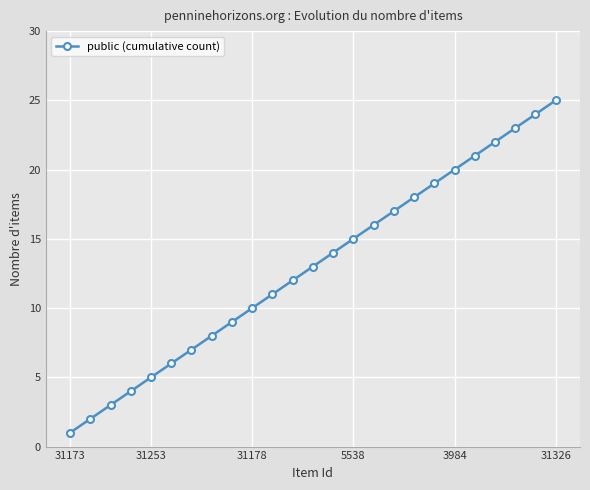

What is the difference between the maximum and minimum values?

24